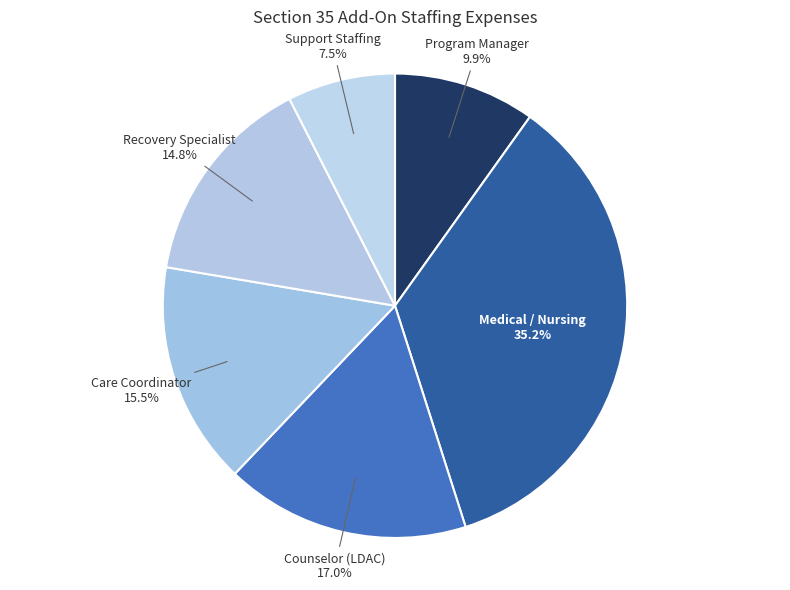

Is there any slice that represents more than half of the pie?

No